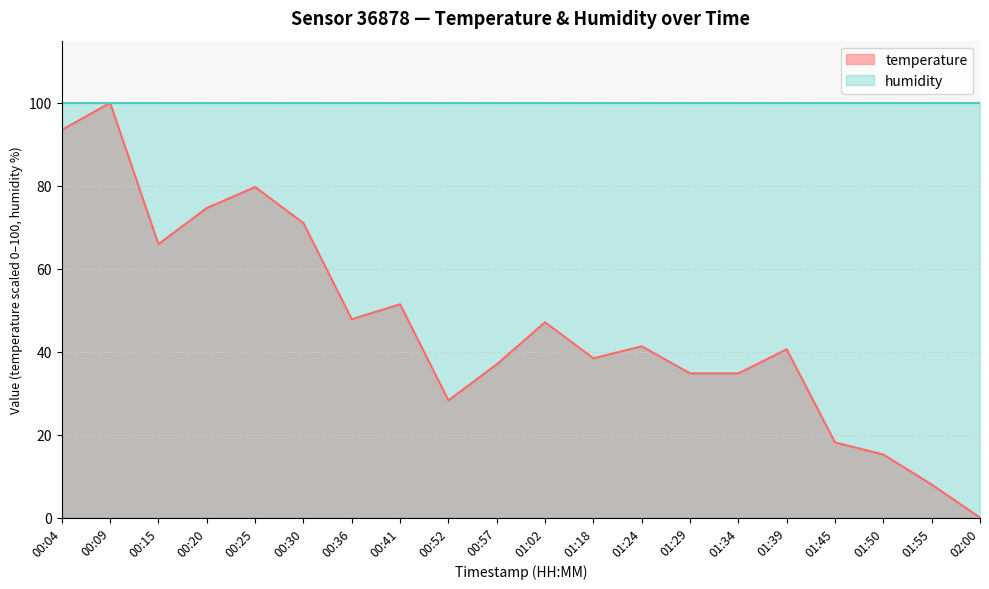

True or false: the data has more than 0 interior local peaks.

True